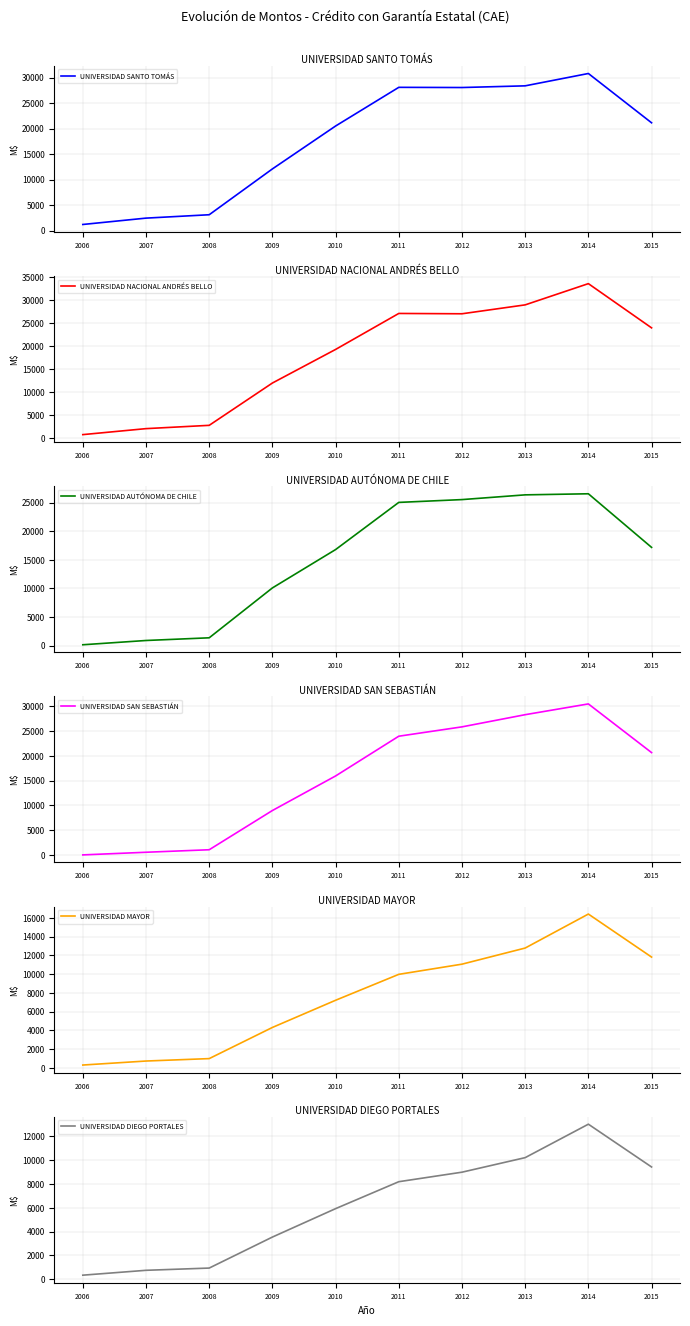

Is it true that UNIVERSIDAD AUTÓNOMA DE CHILE equals 16110.3 at 2009?

False